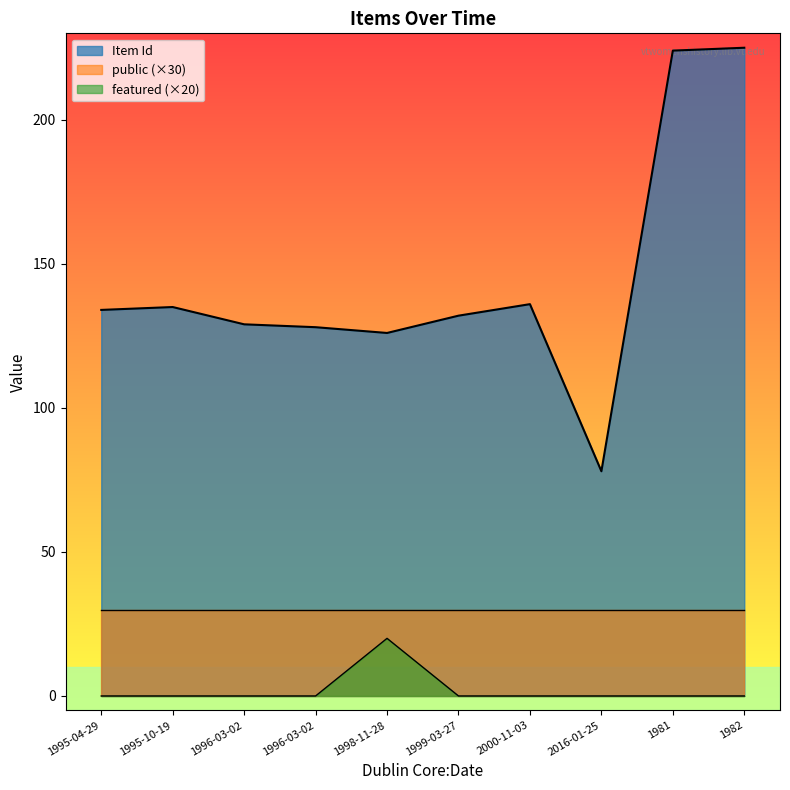

What is the difference between the featured values at 2016-01-25 and 1998-11-28?

1